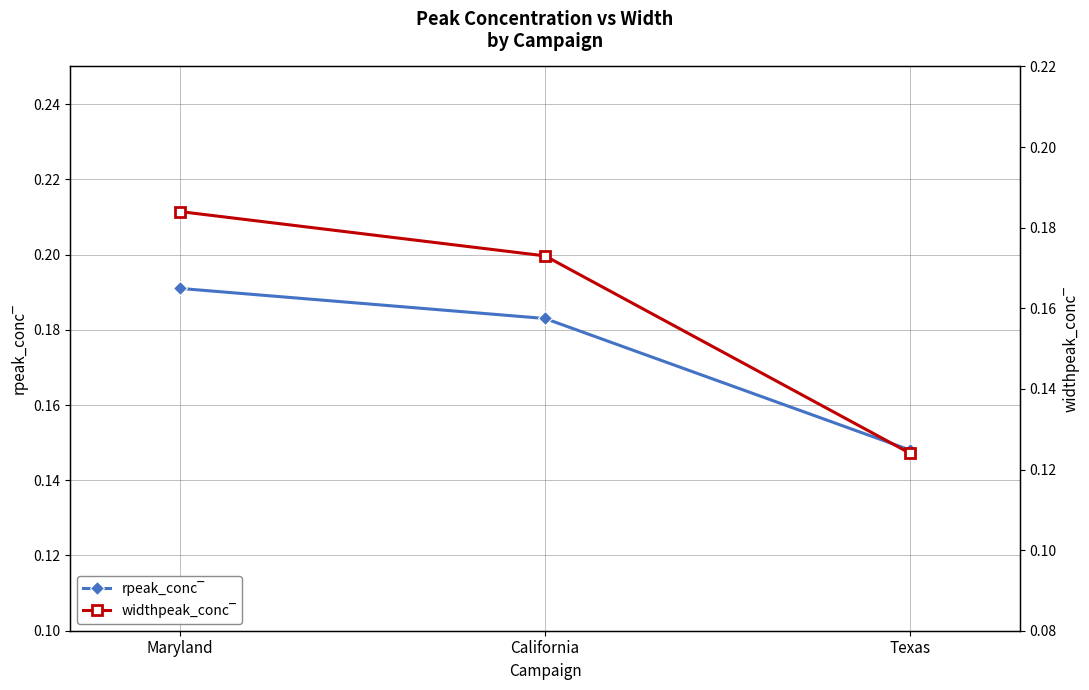

True or false: widthpeak_conc‾ has a value of 0.1 at Maryland.

False